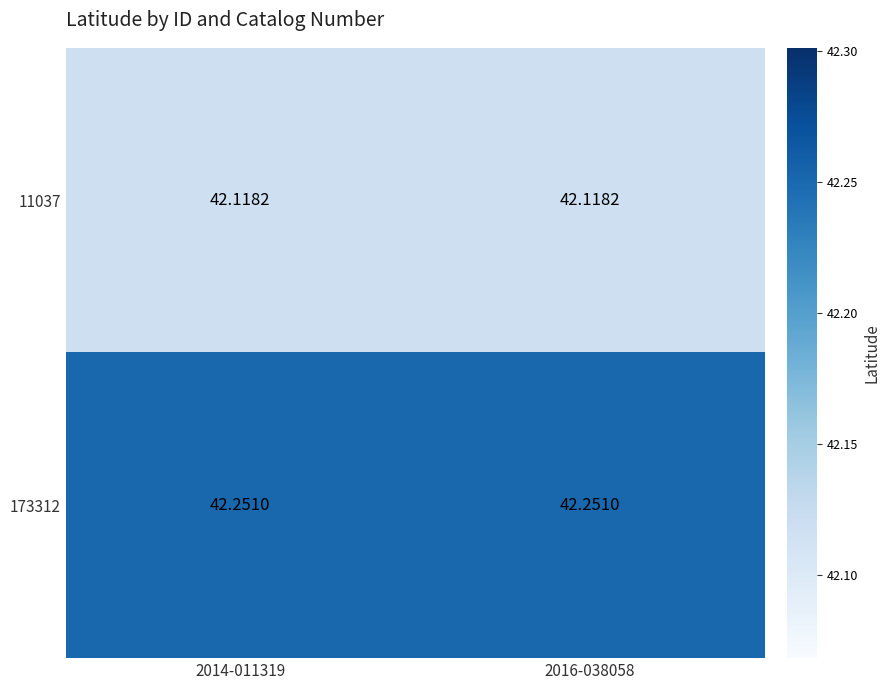

Rank the series by their maximum value, from lowest to highest.

11037, 173312